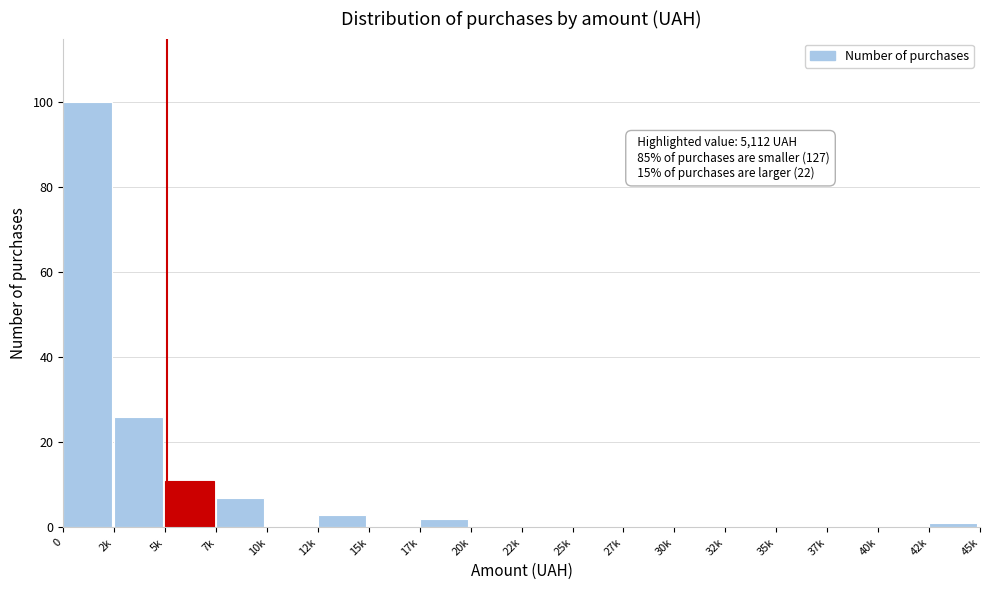

Reading left to right, transcribe all the data shown in this chart.

0=100	2k=26	5k=11	7k=7	10k=0	12k=3	15k=0	17k=2	20k=0	22k=0	25k=0	27k=0	30k=0	32k=0	35k=0	37k=0	40k=0	42k=1